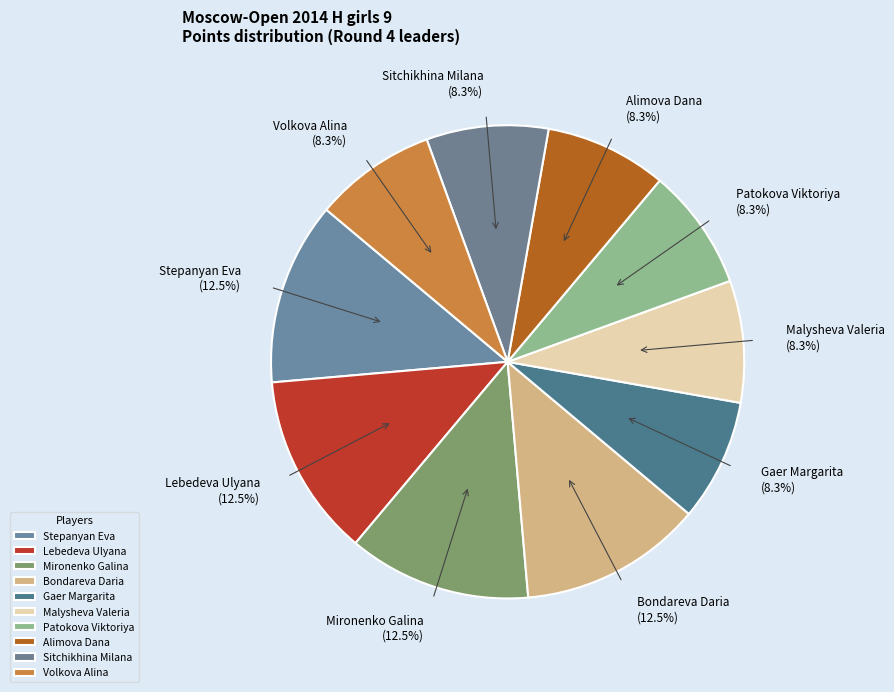

Is it true that Mironenko Galina is 20% of the pie?

False